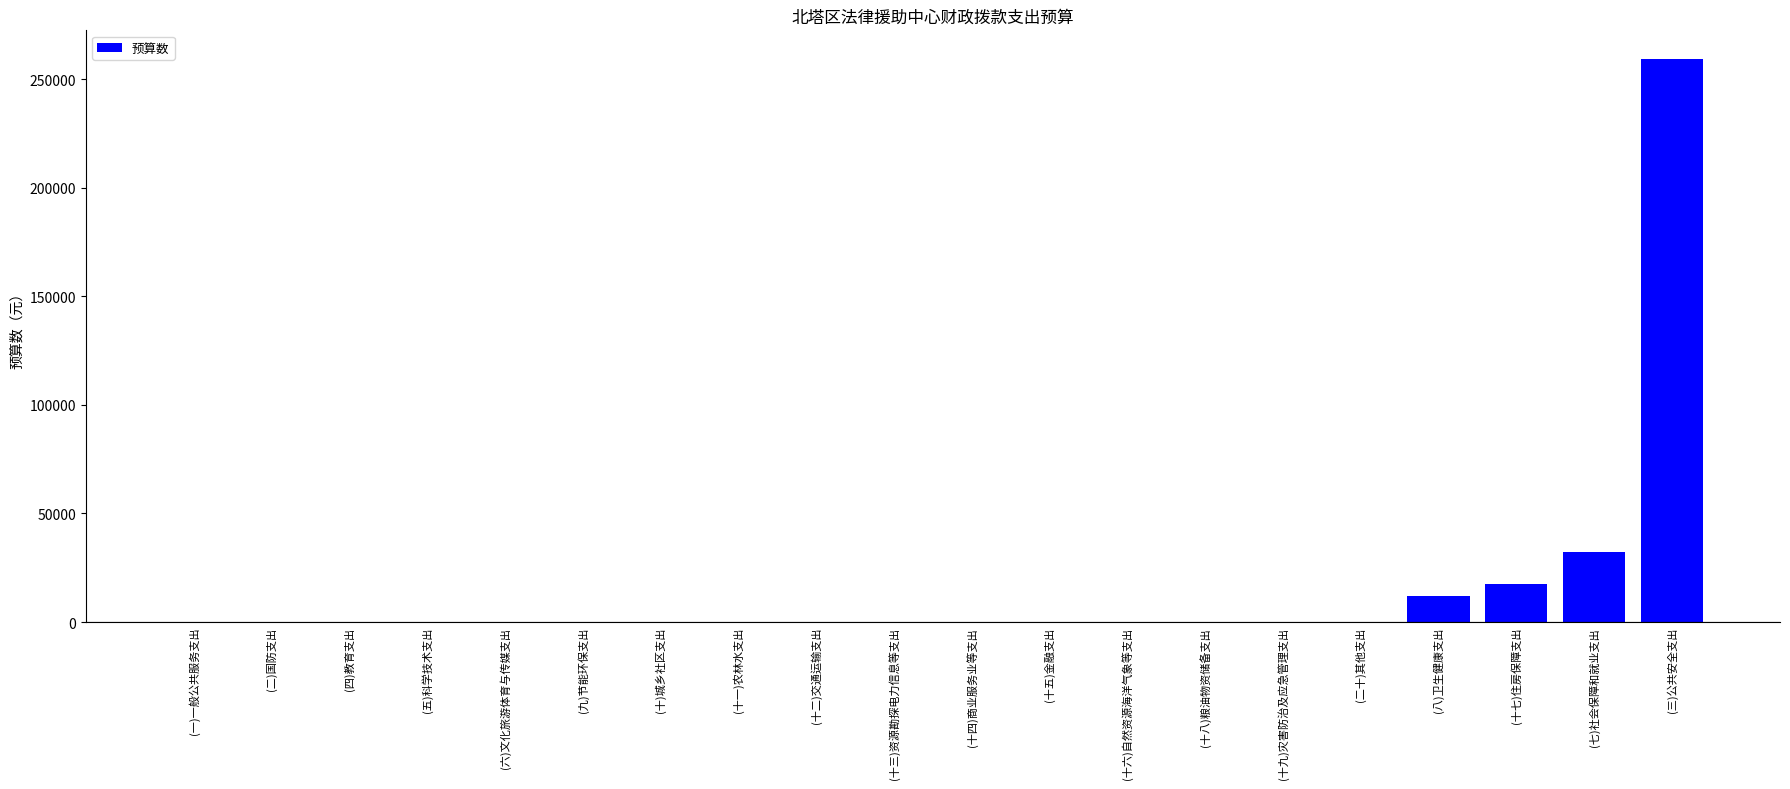

Reading left to right, list all the values displayed in this chart.

(一)一般公共服务支出=0	(二)国防支出=0	(四)教育支出=0	(五)科学技术支出=0	(六)文化旅游体育与传媒支出=0	(九)节能环保支出=0	(十)城乡社区支出=0	(十一)农林水支出=0	(十二)交通运输支出=0	(十三)资源勘探电力信息等支出=0	(十四)商业服务业等支出=0	(十五)金融支出=0	(十六)自然资源海洋气象等支出=0	(十八)粮油物资储备支出=0	(十九)灾害防治及应急管理支出=0	(二十)其他支出=0	(八)卫生健康支出=11826	(十七)住房保障支出=17289	(七)社会保障和就业支出=32031	(三)公共安全支出=259470